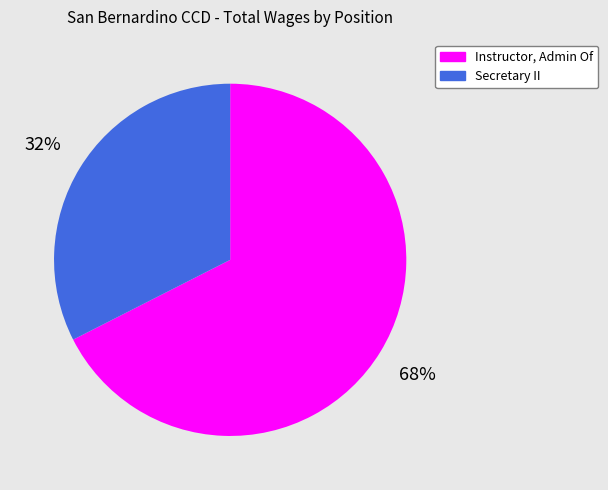

Which category has the smallest portion of the pie?

Secretary II